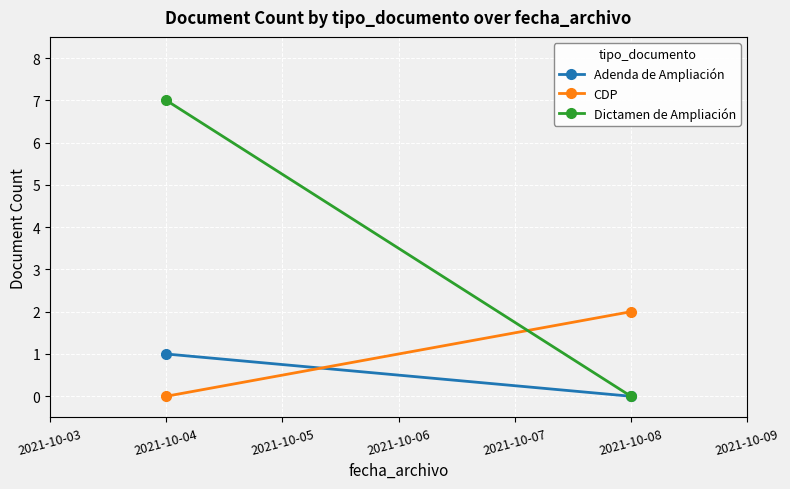

What is the sum of all Adenda de Ampliación values?

1